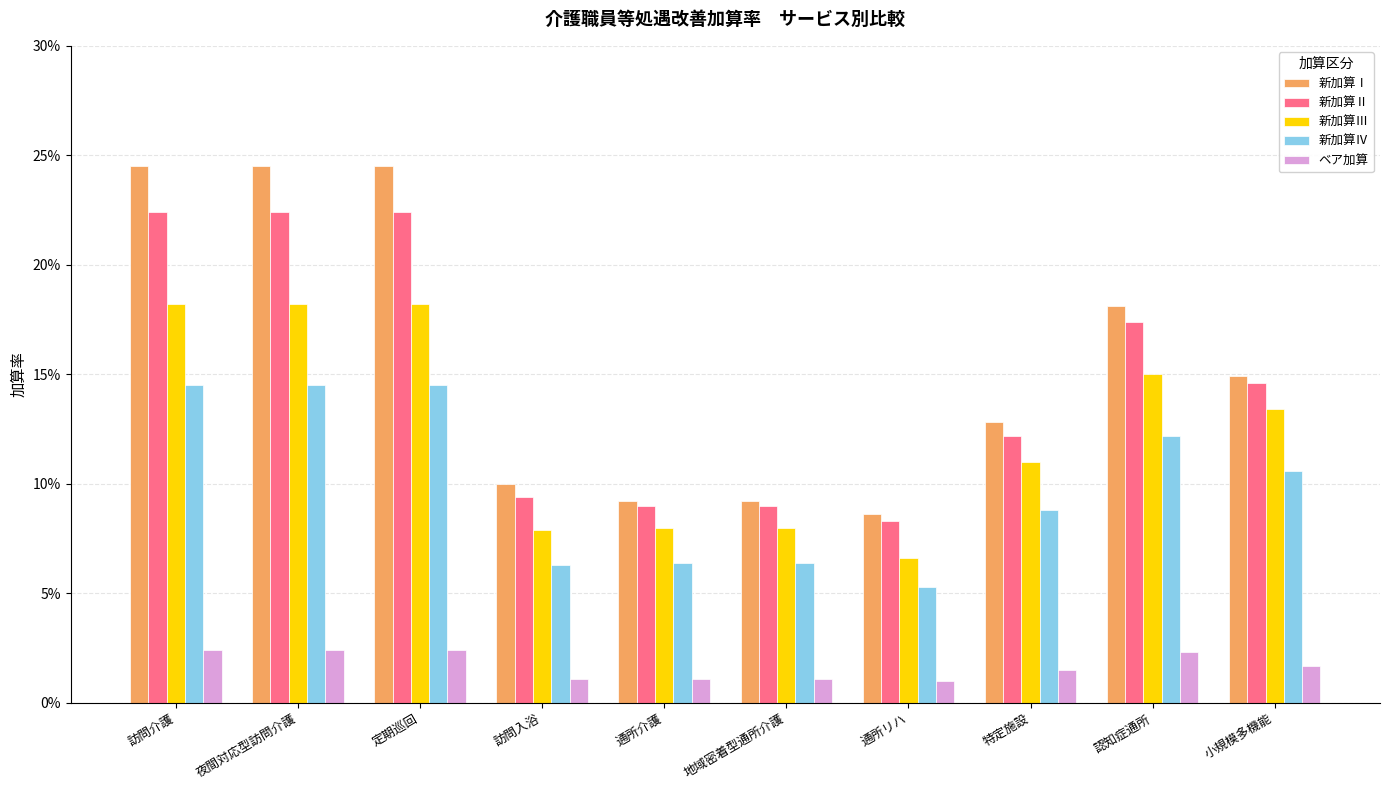

Reading left to right, extract all data points from this chart.

新加算Ⅰ: 訪問介護=0.2	夜間対応型訪問介護=0.2	定期巡回=0.2	訪問入浴=0.1	通所介護=0.1	地域密着型通所介護=0.1	通所リハ=0.1	特定施設=0.1	認知症通所=0.2	小規模多機能=0.1
新加算Ⅱ: 訪問介護=0.2	夜間対応型訪問介護=0.2	定期巡回=0.2	訪問入浴=0.1	通所介護=0.1	地域密着型通所介護=0.1	通所リハ=0.1	特定施設=0.1	認知症通所=0.2	小規模多機能=0.1
新加算Ⅲ: 訪問介護=0.2	夜間対応型訪問介護=0.2	定期巡回=0.2	訪問入浴=0.1	通所介護=0.1	地域密着型通所介護=0.1	通所リハ=0.1	特定施設=0.1	認知症通所=0.1	小規模多機能=0.1
新加算Ⅳ: 訪問介護=0.1	夜間対応型訪問介護=0.1	定期巡回=0.1	訪問入浴=0.1	通所介護=0.1	地域密着型通所介護=0.1	通所リハ=0.1	特定施設=0.1	認知症通所=0.1	小規模多機能=0.1
ベア加算: 訪問介護=0.0	夜間対応型訪問介護=0.0	定期巡回=0.0	訪問入浴=0.0	通所介護=0.0	地域密着型通所介護=0.0	通所リハ=0.0	特定施設=0.0	認知症通所=0.0	小規模多機能=0.0